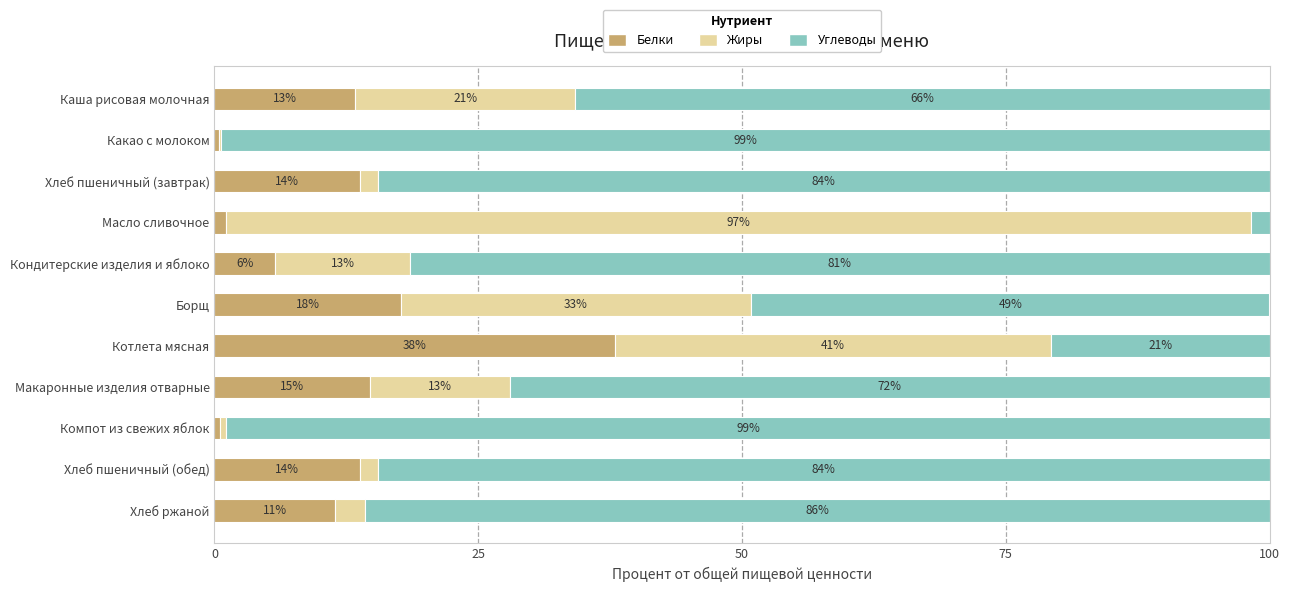

What are all the series names shown in the legend?

Белки, Жиры, Углеводы